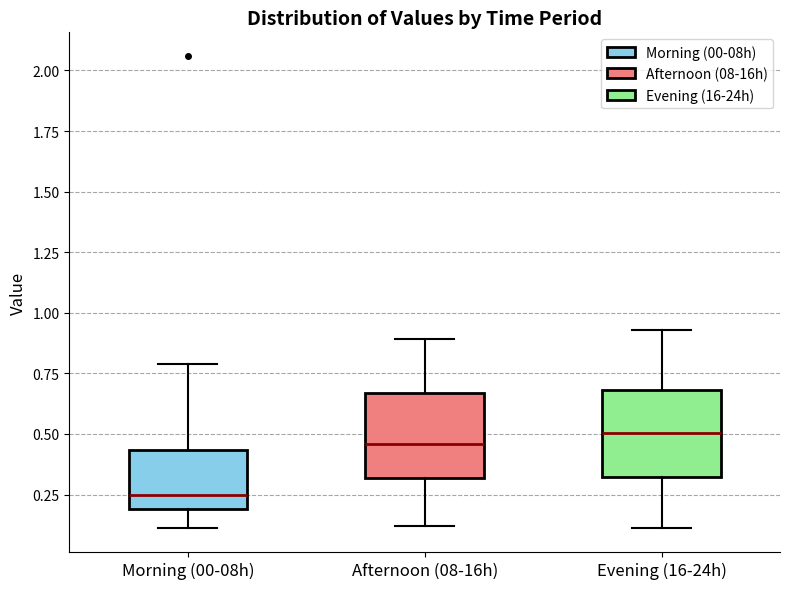

Reading left to right, transcribe this box plot: for each box, give where its median line is, the range the box spans, and where its two whiskers end, as read against the y-axis. The values are not printed on the chart, so give them approximately, as read against the axis.

Morning (00-08h): median 0.25, box 0.20 to 0.45, whiskers 0.10 to 0.80
Afternoon (08-16h): median 0.45, box 0.30 to 0.65, whiskers 0.10 to 0.90
Evening (16-24h): median 0.50, box 0.30 to 0.70, whiskers 0.10 to 0.95